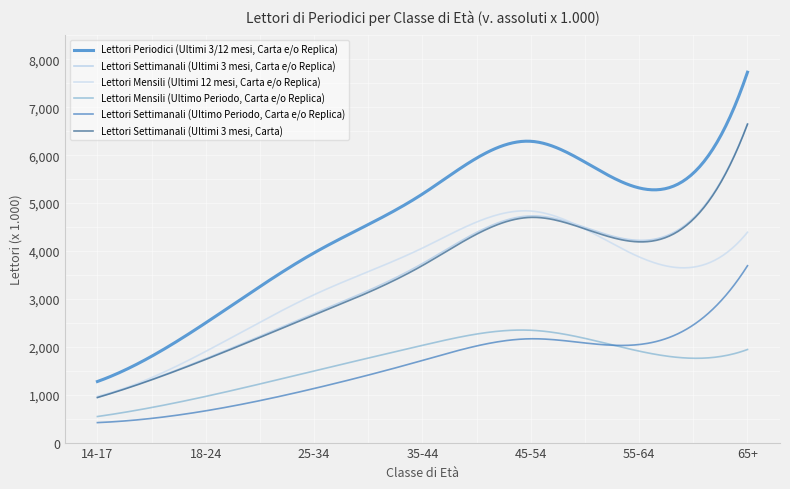

Is this an area chart (filled region under the line)?

No